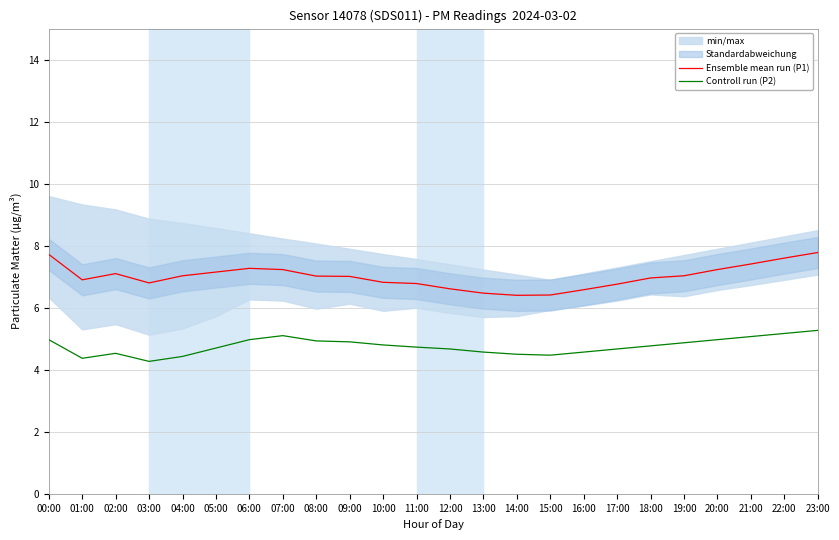

How many lines are shown in the chart?

2